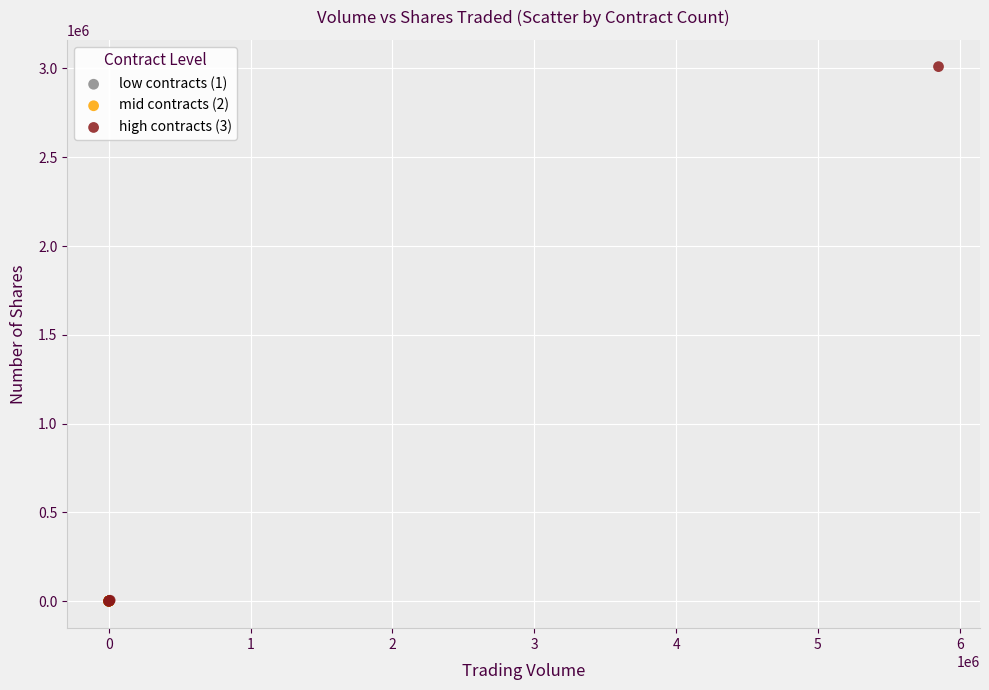

Which series has the largest Y range (max minus min)?

high contracts (3)